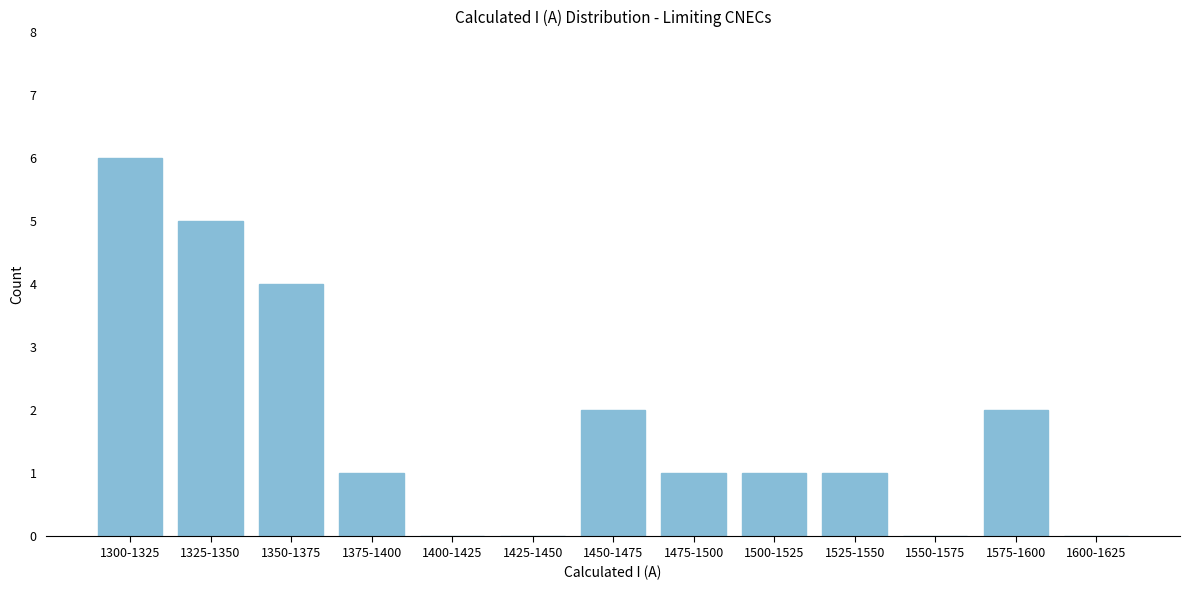

Reading right to left, transcribe all the data shown in this chart.

1600-1625=0	1575-1600=2	1550-1575=0	1525-1550=1	1500-1525=1	1475-1500=1	1450-1475=2	1425-1450=0	1400-1425=0	1375-1400=1	1350-1375=4	1325-1350=5	1300-1325=6